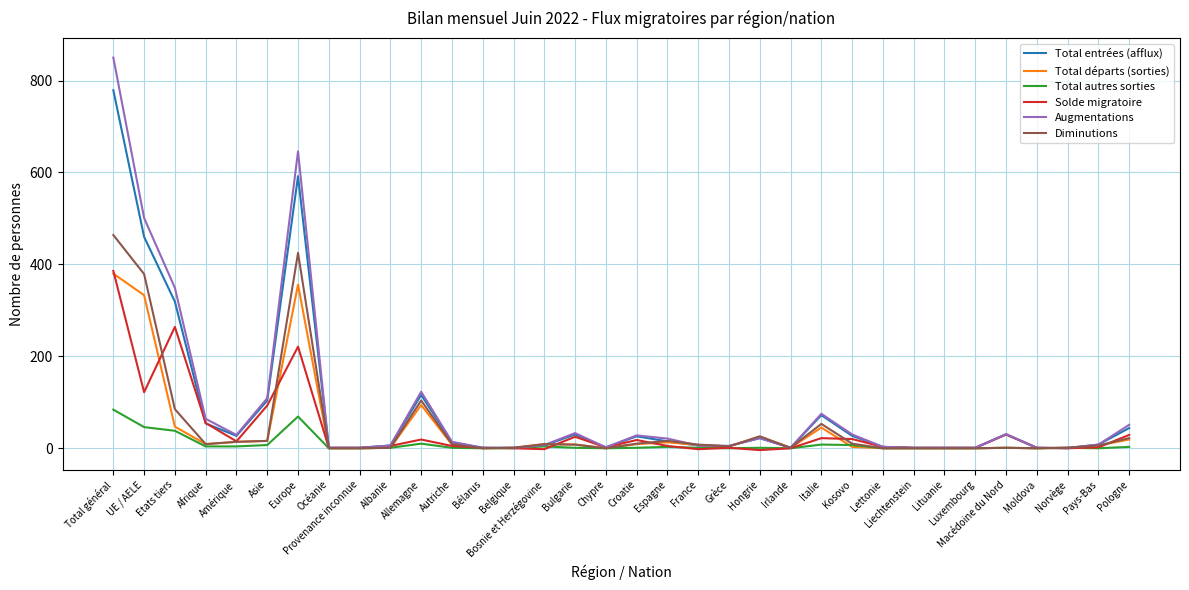

Which category has the highest value across all series?

Total général